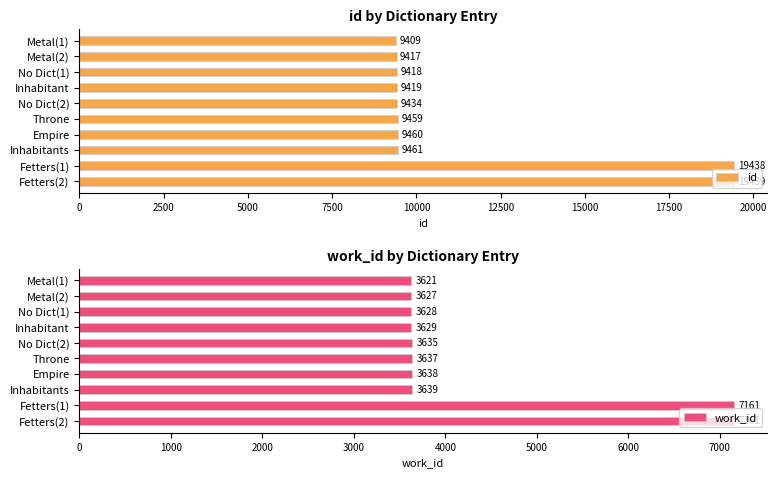

Where is work_id nearest to the value 5391?

Inhabitants